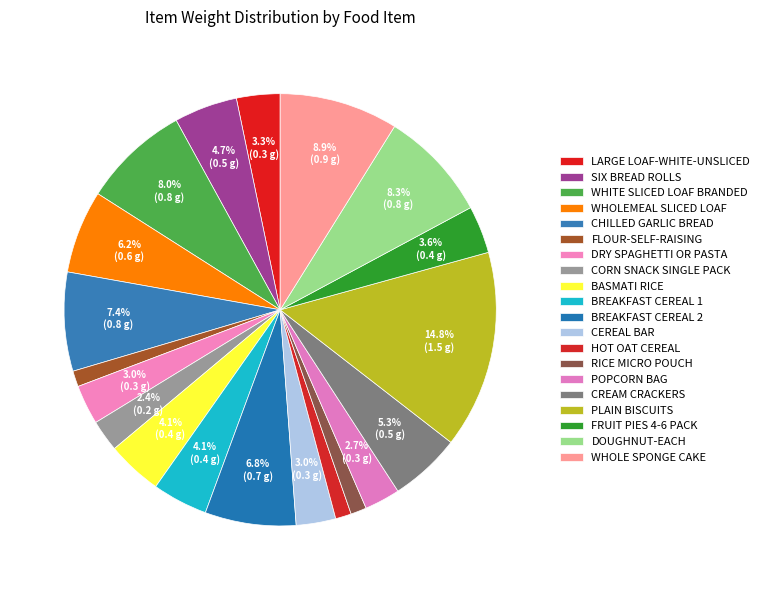

How many slices are in this pie chart?

20